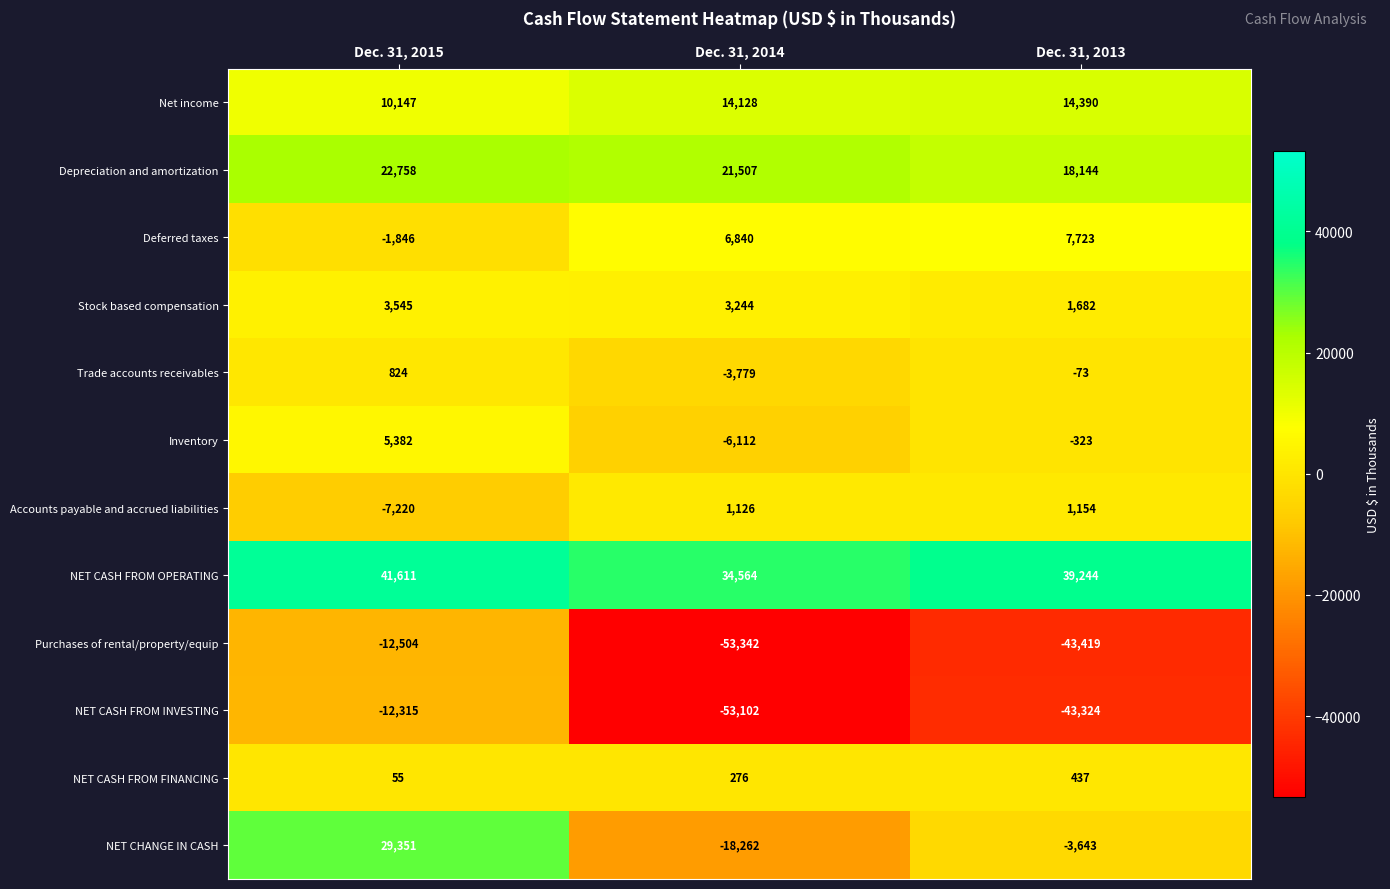

What is the maximum value shown in the chart?

41611